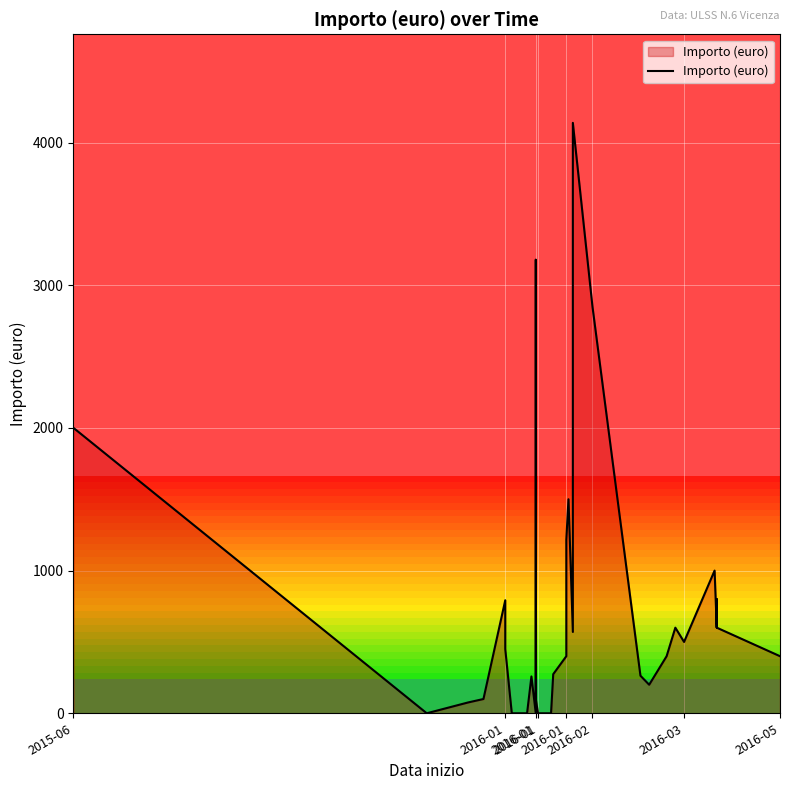

What is the difference between the maximum and minimum values?

4138.0